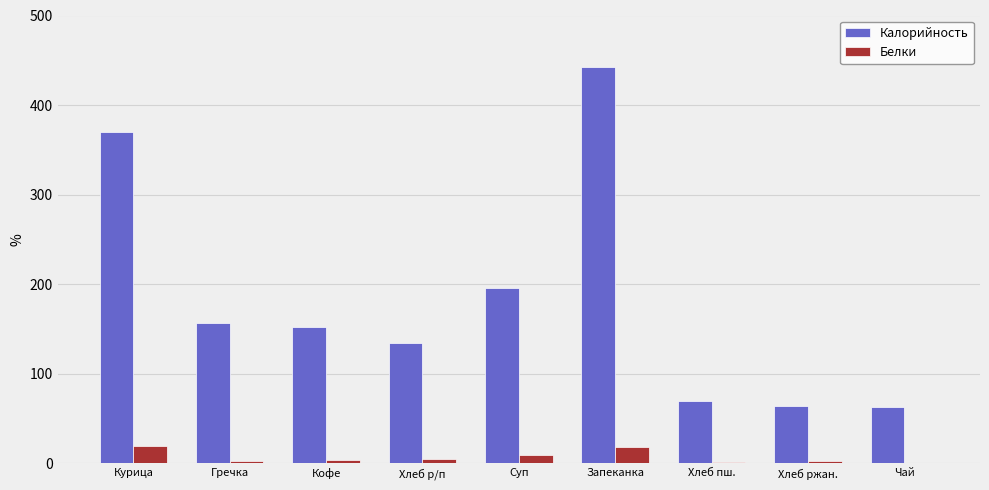

What is the sum of all Калорийность values?

1647.8